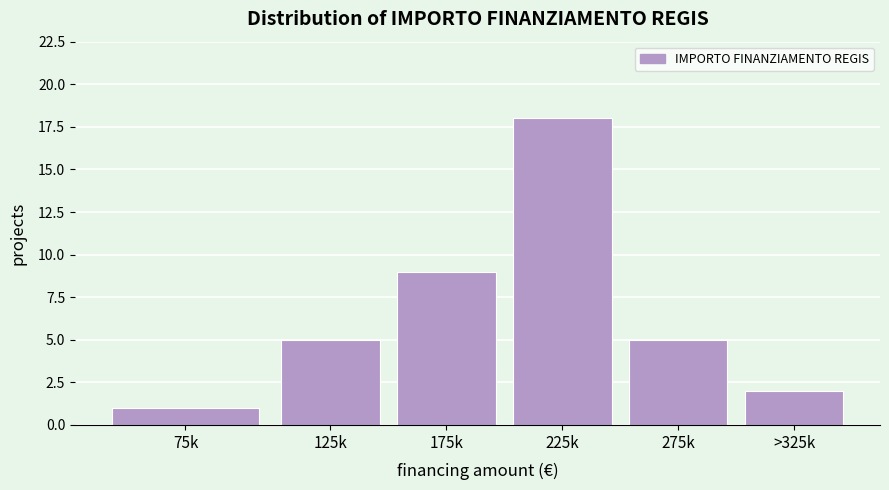

Reading right to left, transcribe all the data shown in this chart.

>325k=2	275k=5	225k=18	175k=9	125k=5	75k=1